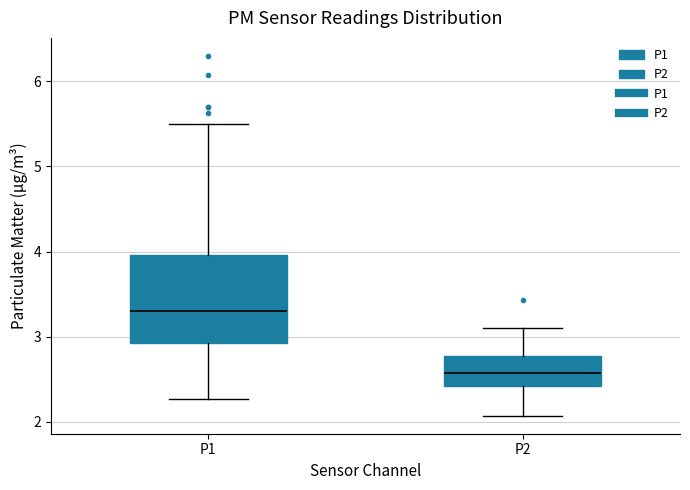

Comparing the boxes themselves (not the whiskers), which one is the tallest?

P1